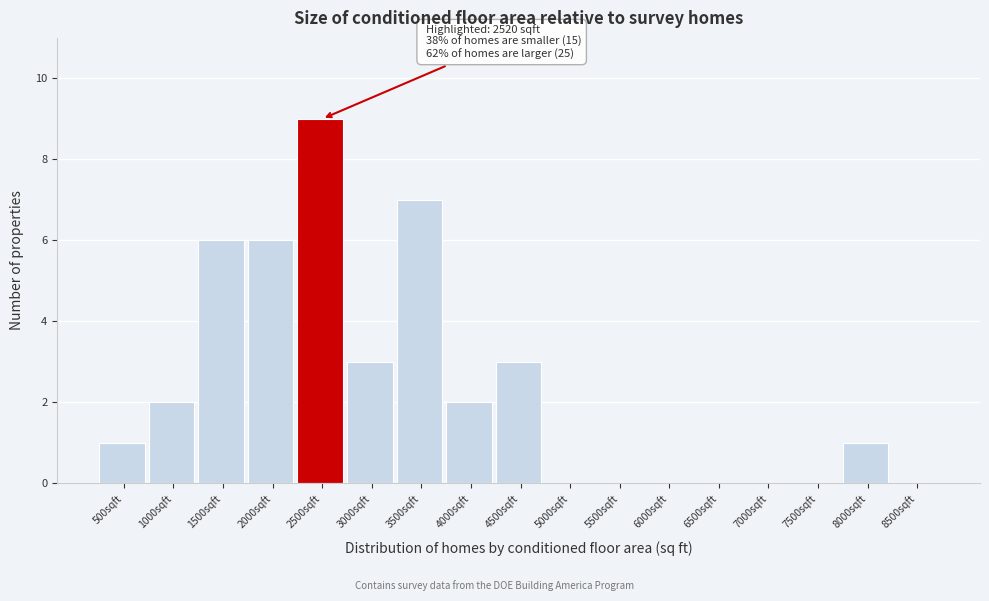

Reading left to right, transcribe all the data shown in this chart.

500sqft=1	1000sqft=2	1500sqft=6	2000sqft=6	2500sqft=9	3000sqft=3	3500sqft=7	4000sqft=2	4500sqft=3	5000sqft=0	5500sqft=0	6000sqft=0	6500sqft=0	7000sqft=0	7500sqft=0	8000sqft=1	8500sqft=0